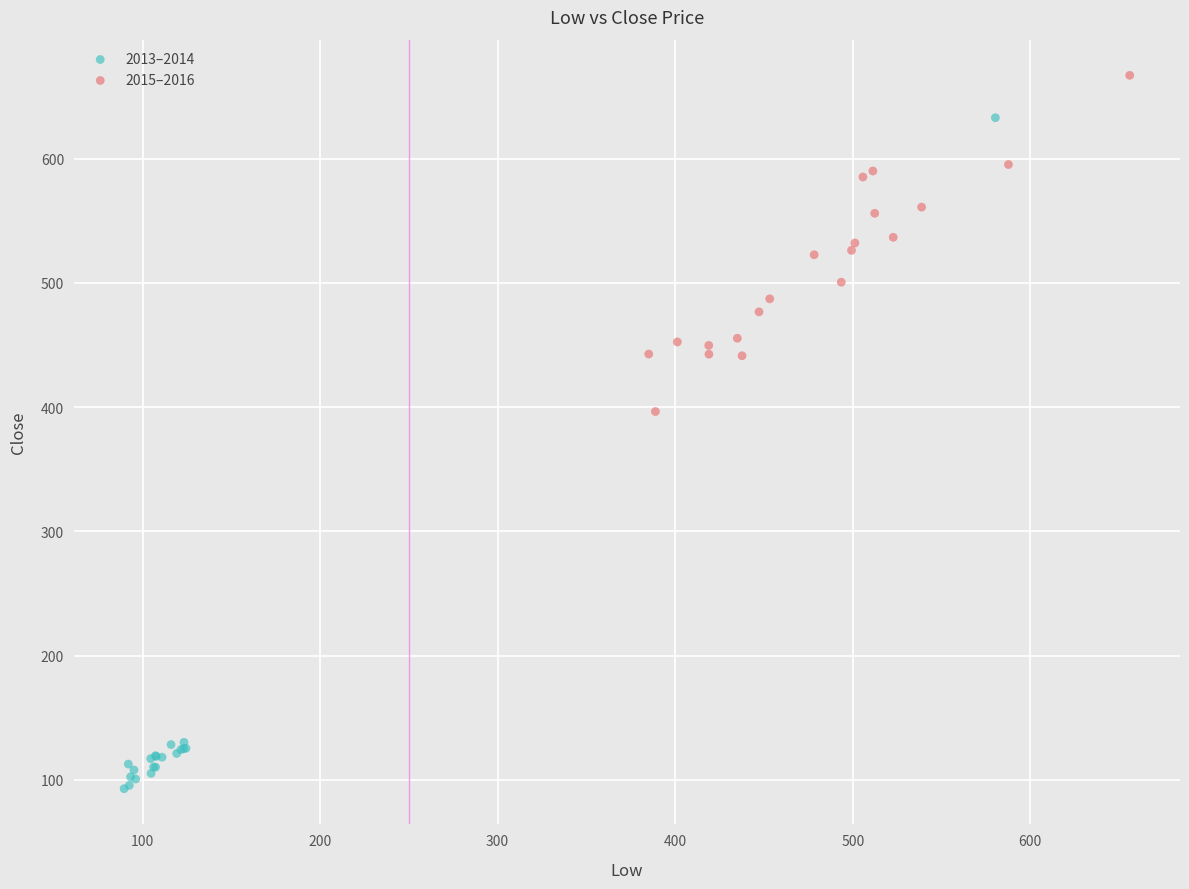

Which series reaches the maximum Y coordinate?

2015–2016